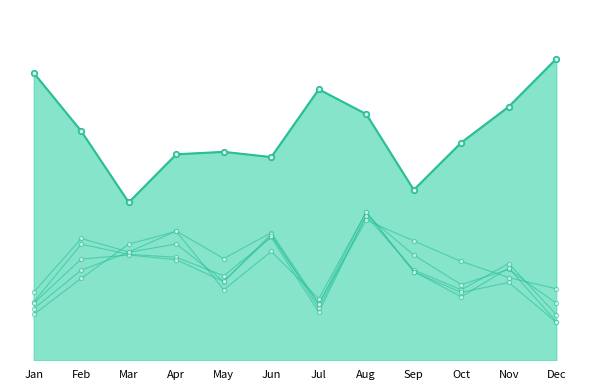

Which series changed the most between Feb and Jul?

pct25